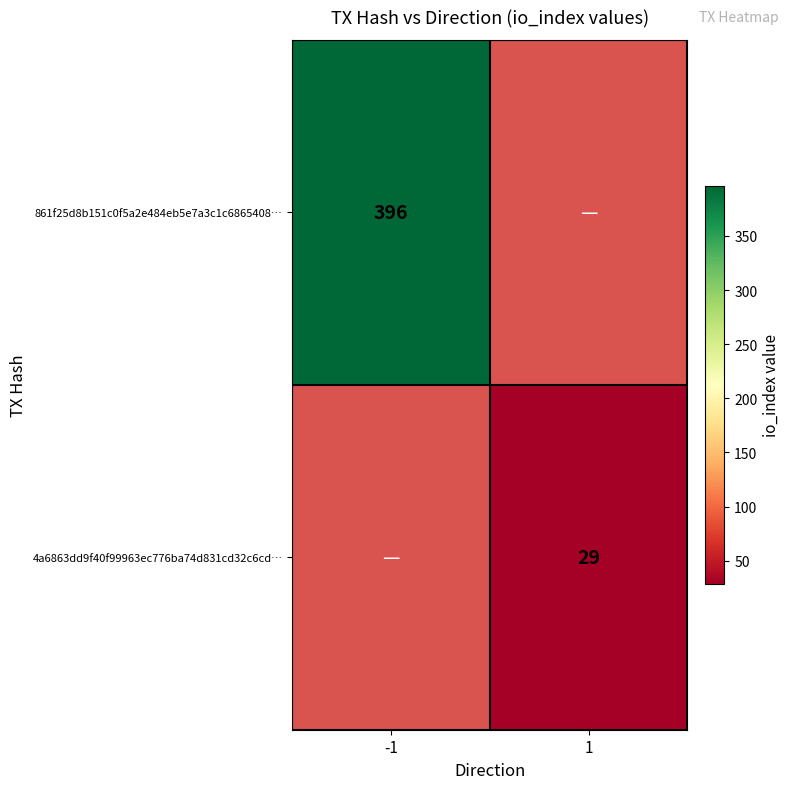

The 861f25d8b151c0f5a2e484eb5e7a3c1c6865408… series shows 687 at -1. True or false?

False